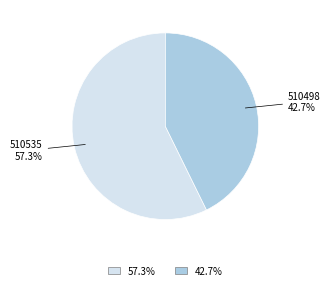

How many segments does this pie chart have?

2